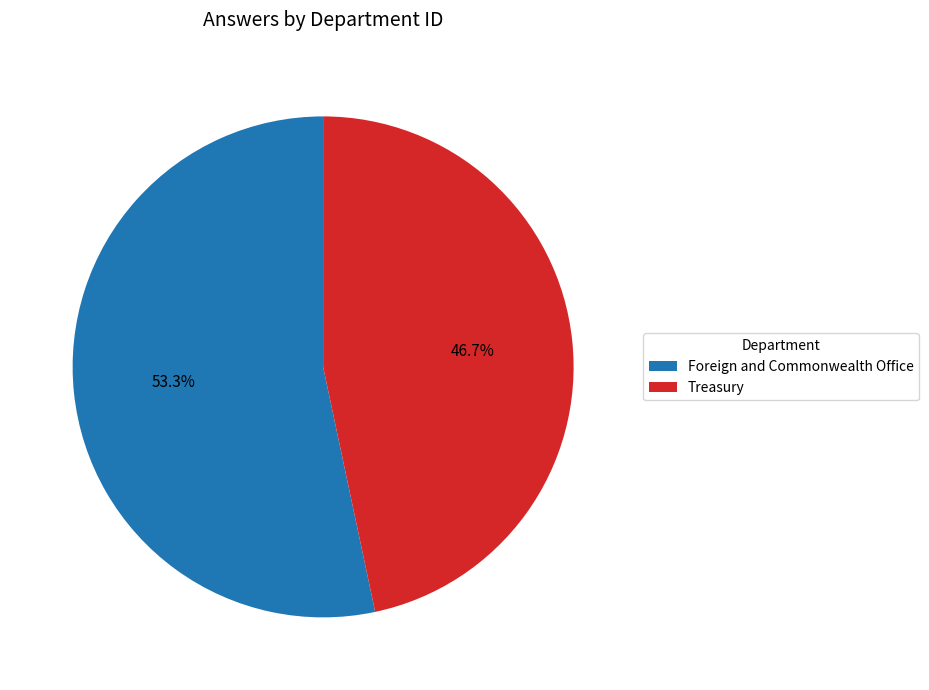

To the nearest percent, what percentage of the pie is Foreign and Commonwealth Office?

53%